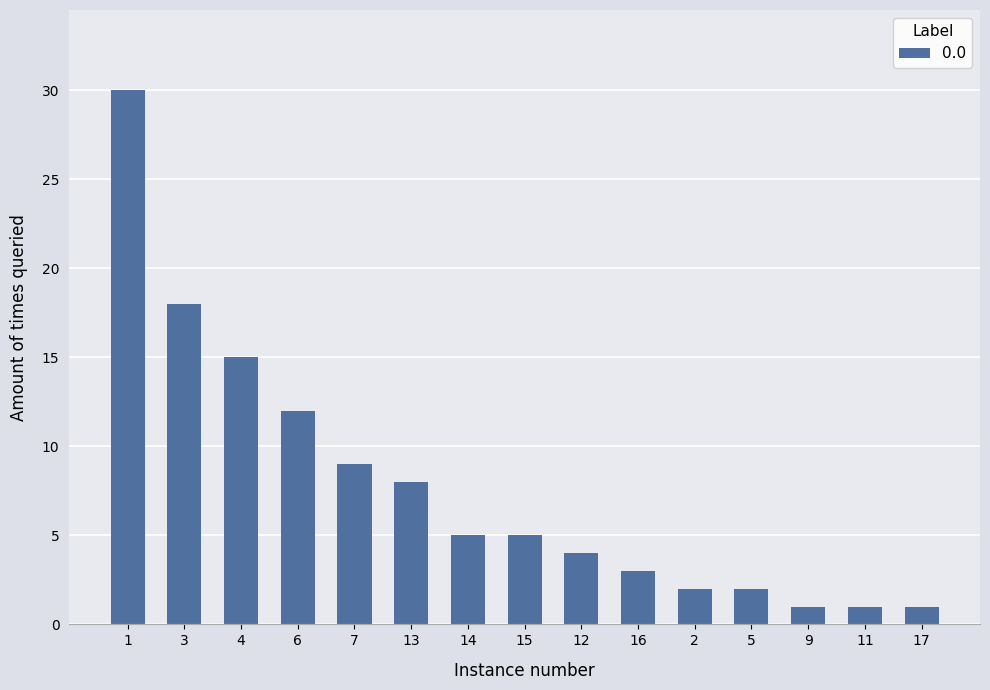

What is the value of the 7th bar from the left?

5